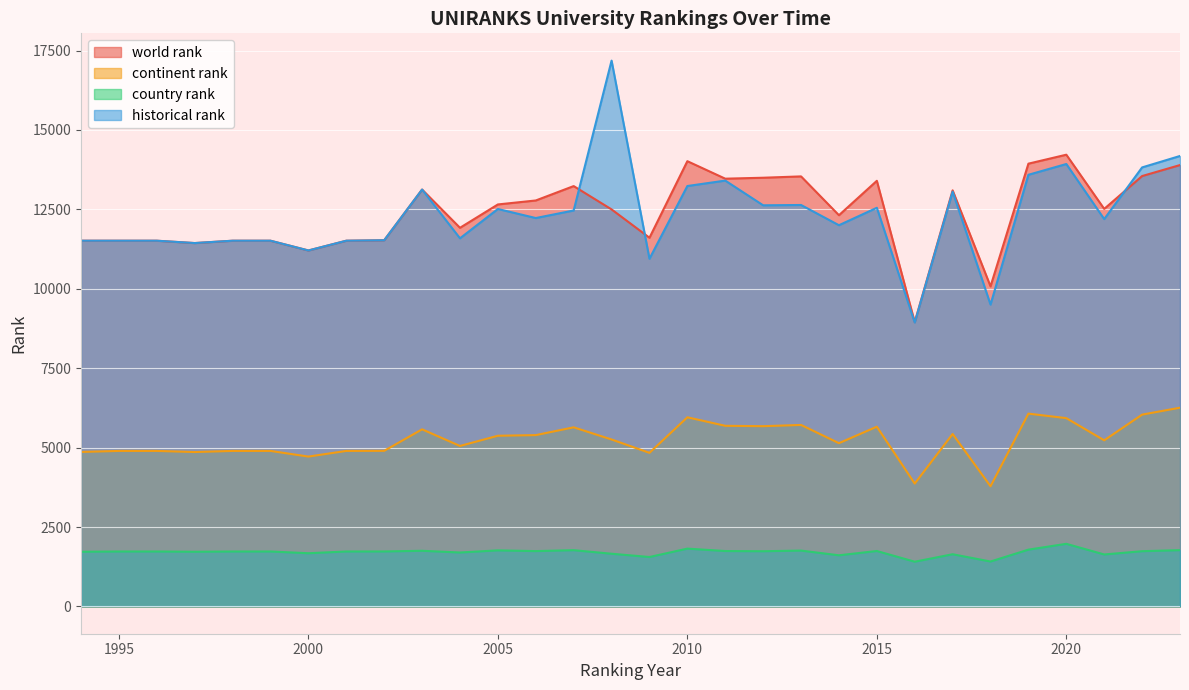

Count the number of categories in the chart.

30